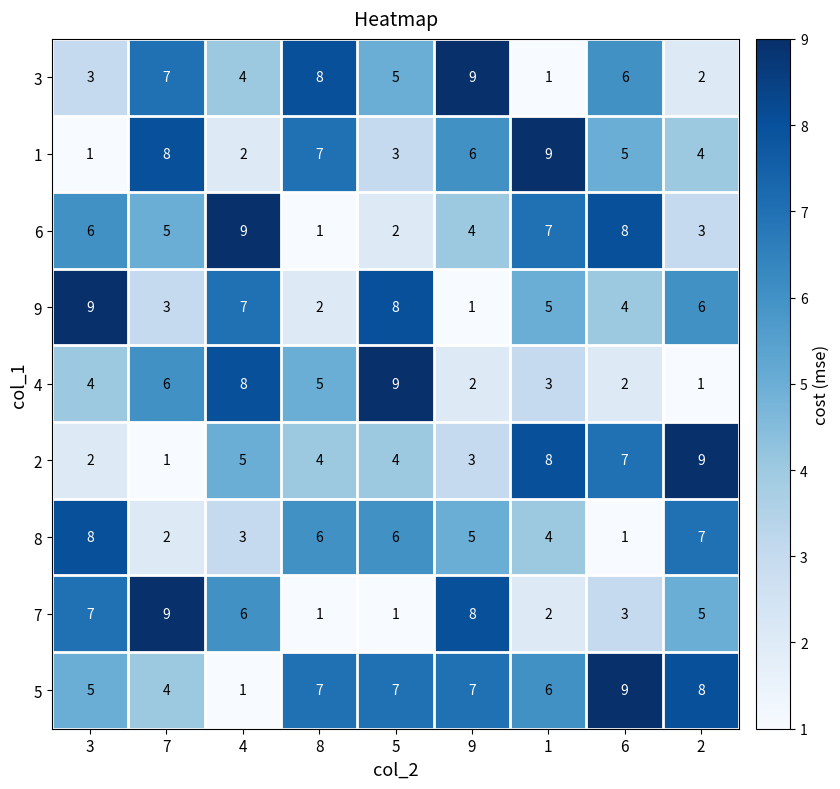

What is the spread (max minus min) of values at 8?

7